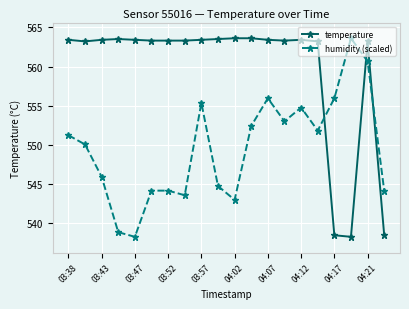

What is the value of the temperature point at the 13th from the left?

563.4